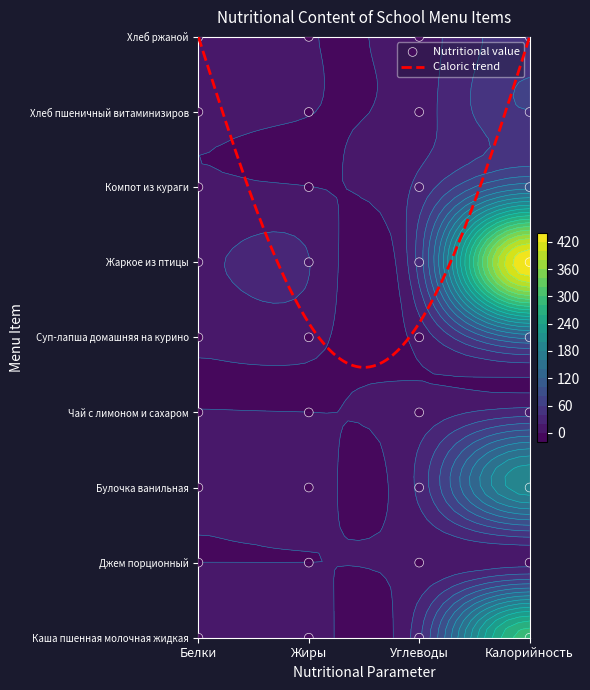

At which label is Хлеб пшеничный витаминизированный closest to 29?

Углеводы